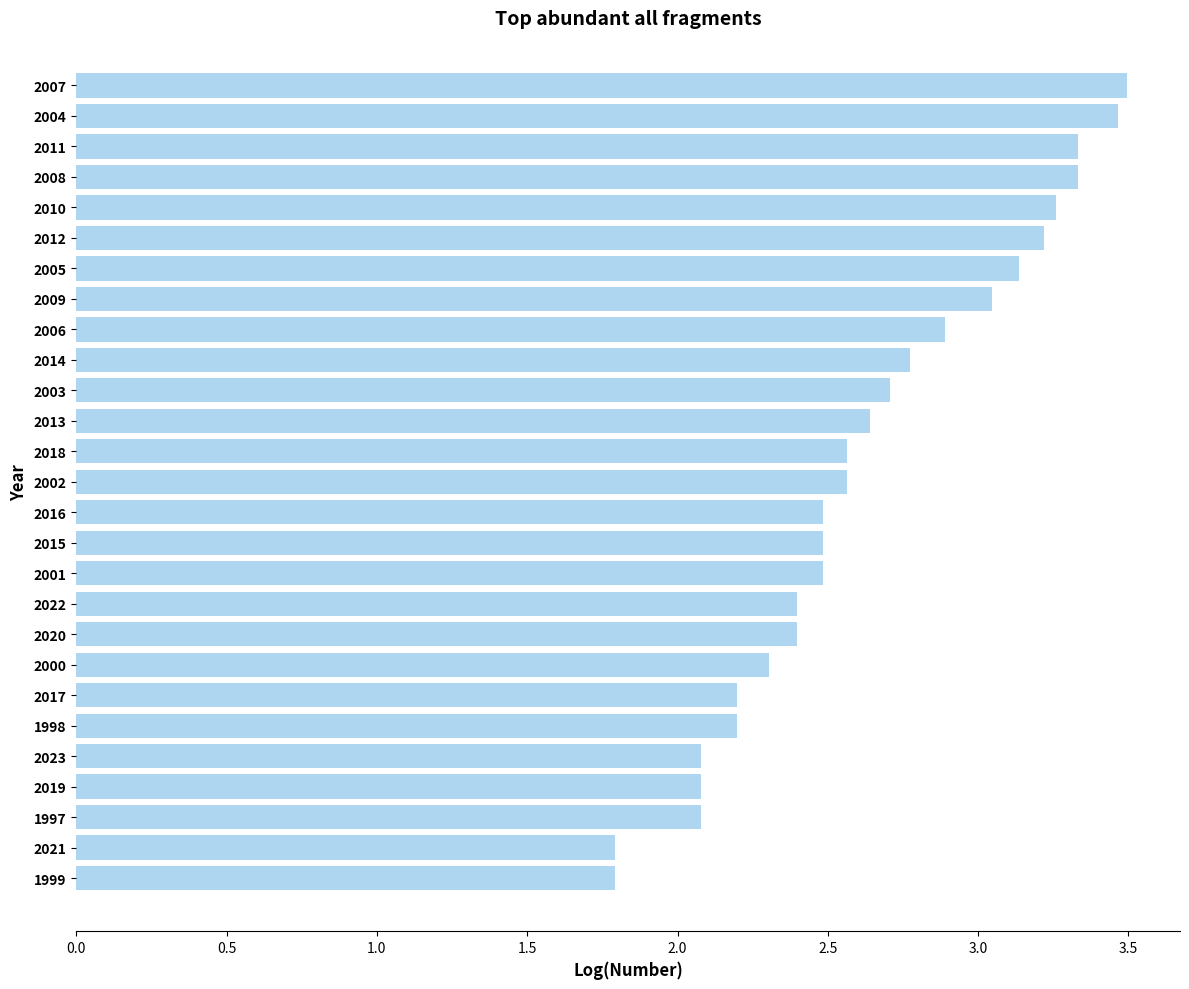

Does the chart contain any negative values?

No